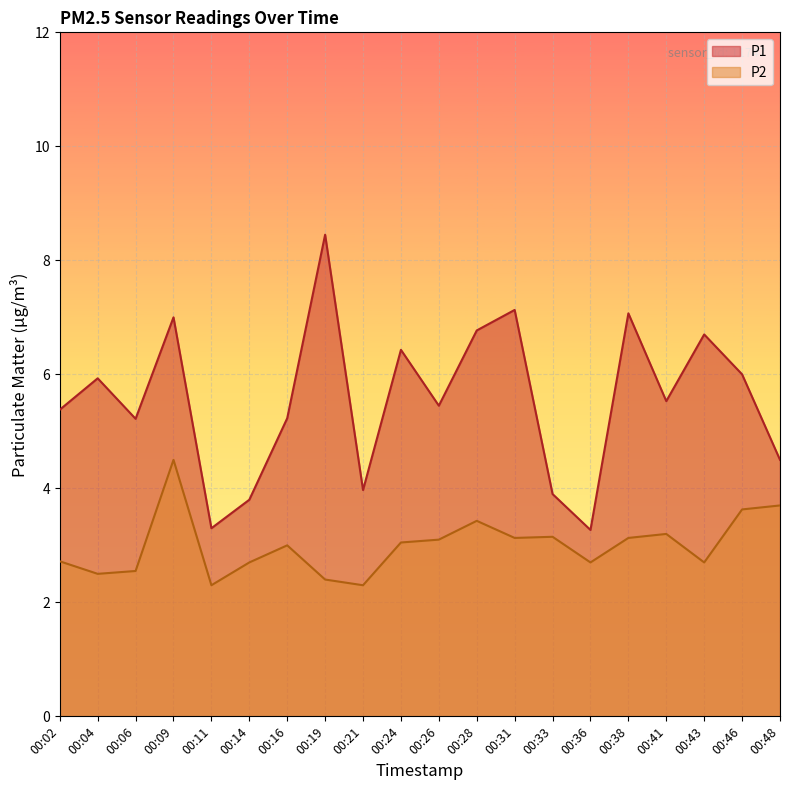

True or false: P2 and P1 cross at least once.

False